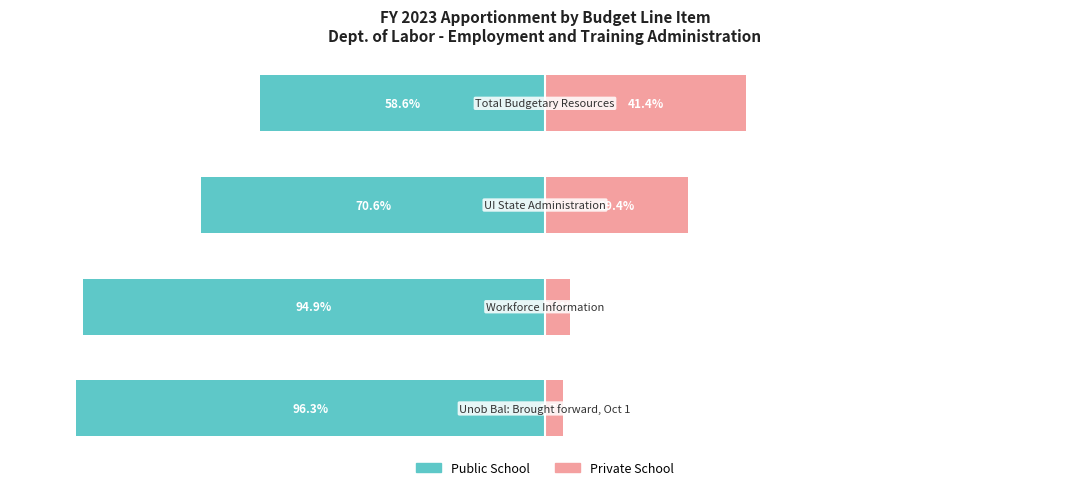

Which series has the widest spread of values?

Public School